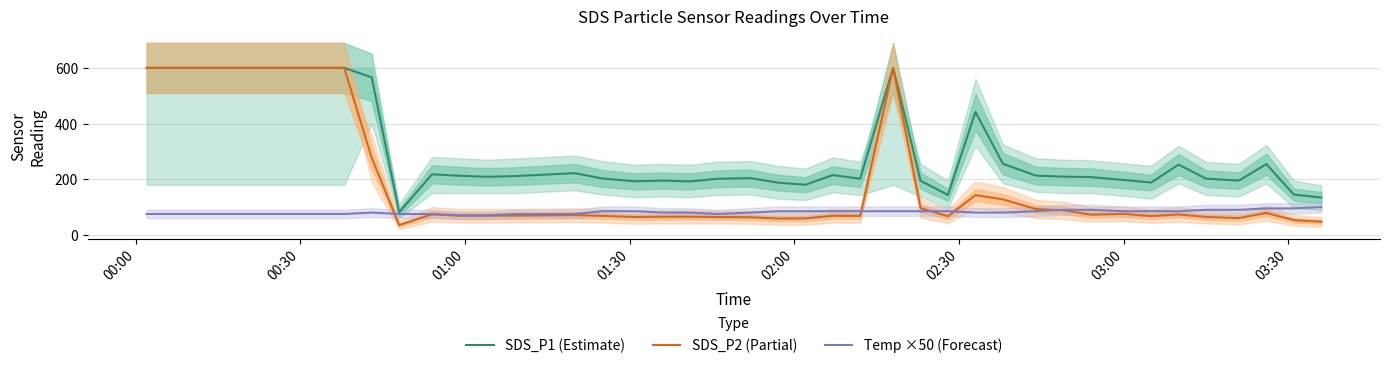

What is the highest value of the SDS_P2 (Partial) series?

600.0